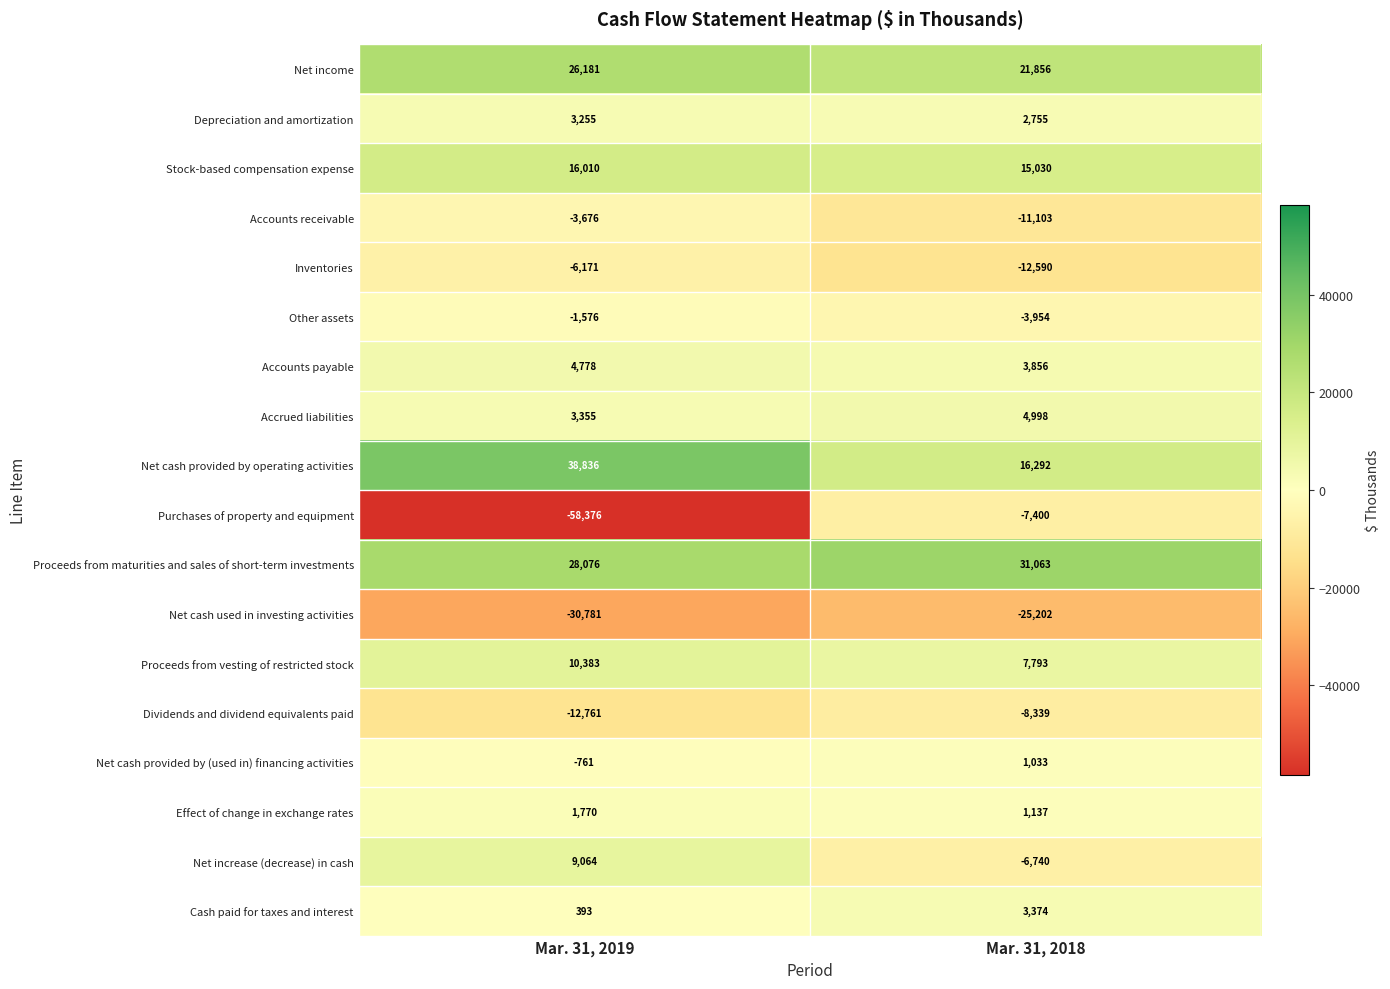

What is the total value across all series at Mar. 31, 2019?

27999